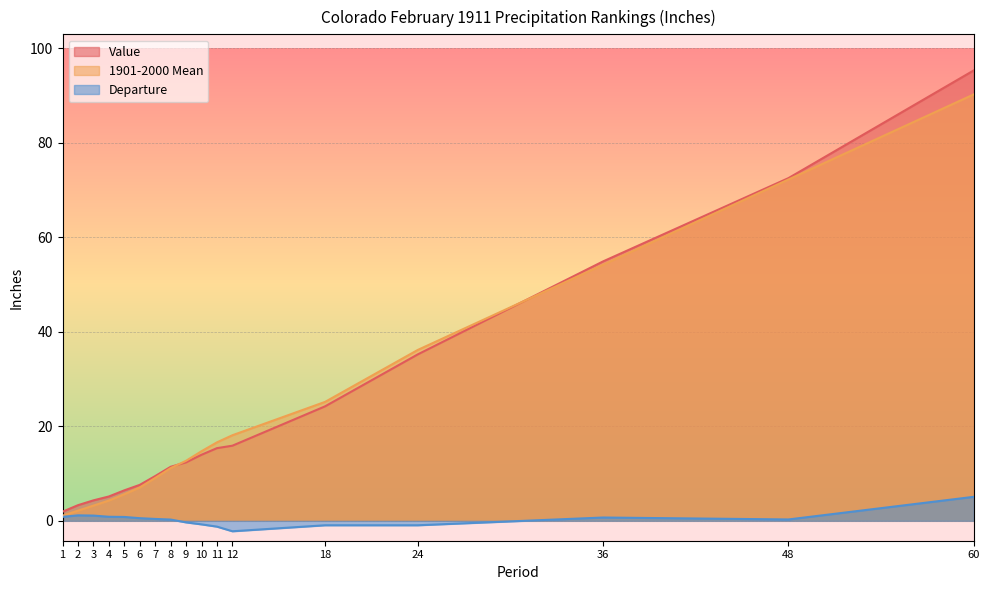

What is the highest value of the Value series?

95.3